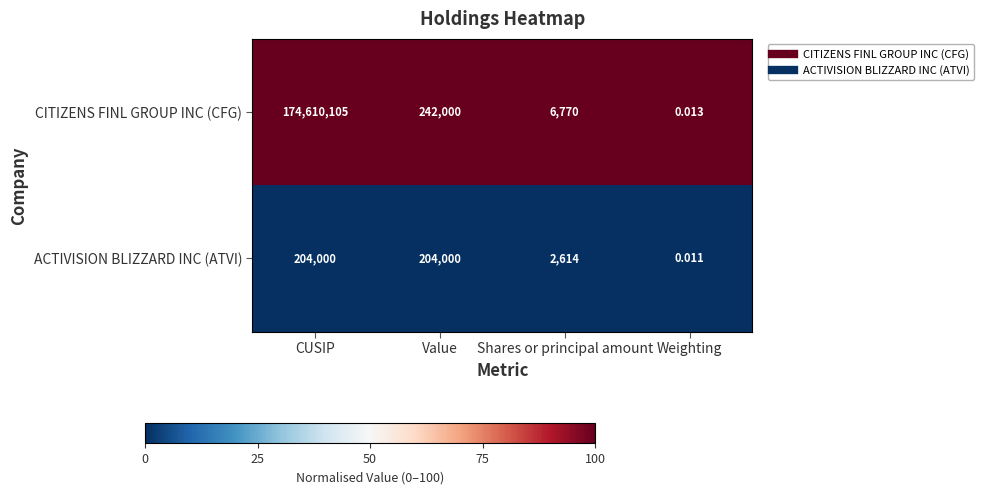

At which category is the sum across all series the highest?

CUSIP